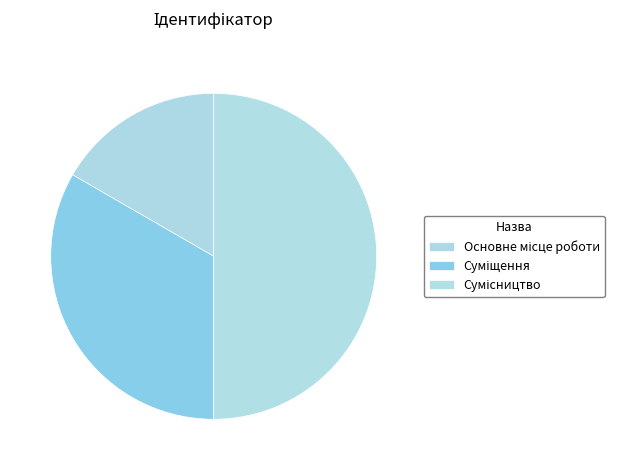

How many segments does this pie chart have?

3